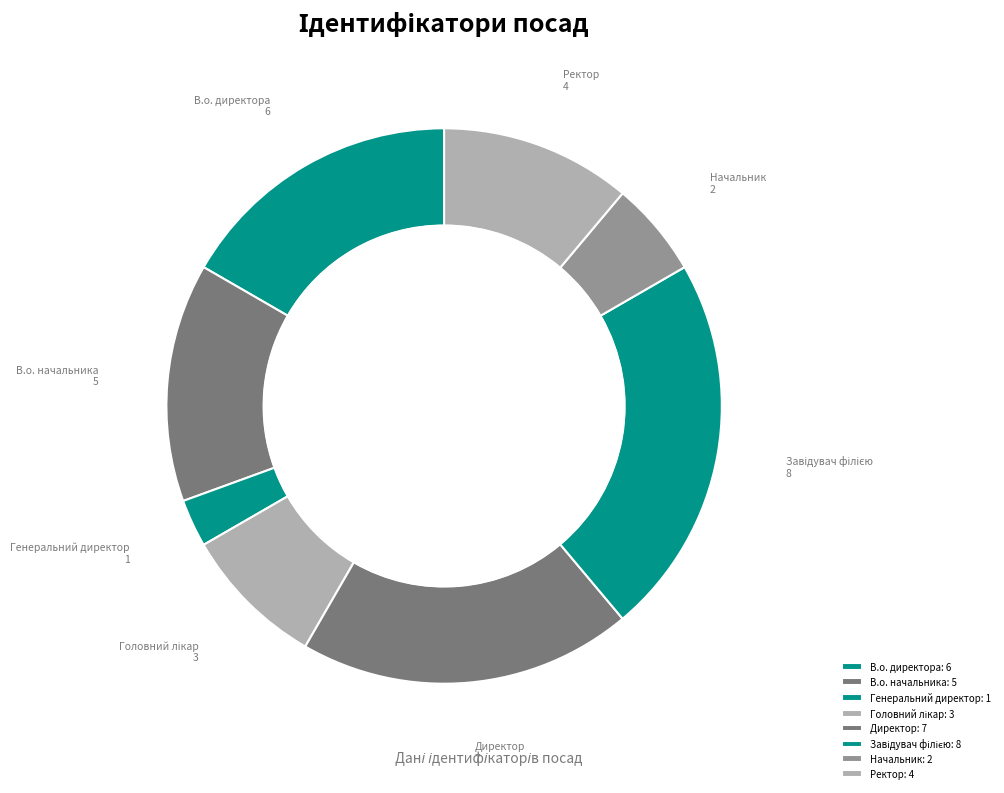

Between В.о. начальника and Начальник, which is larger?

В.о. начальника